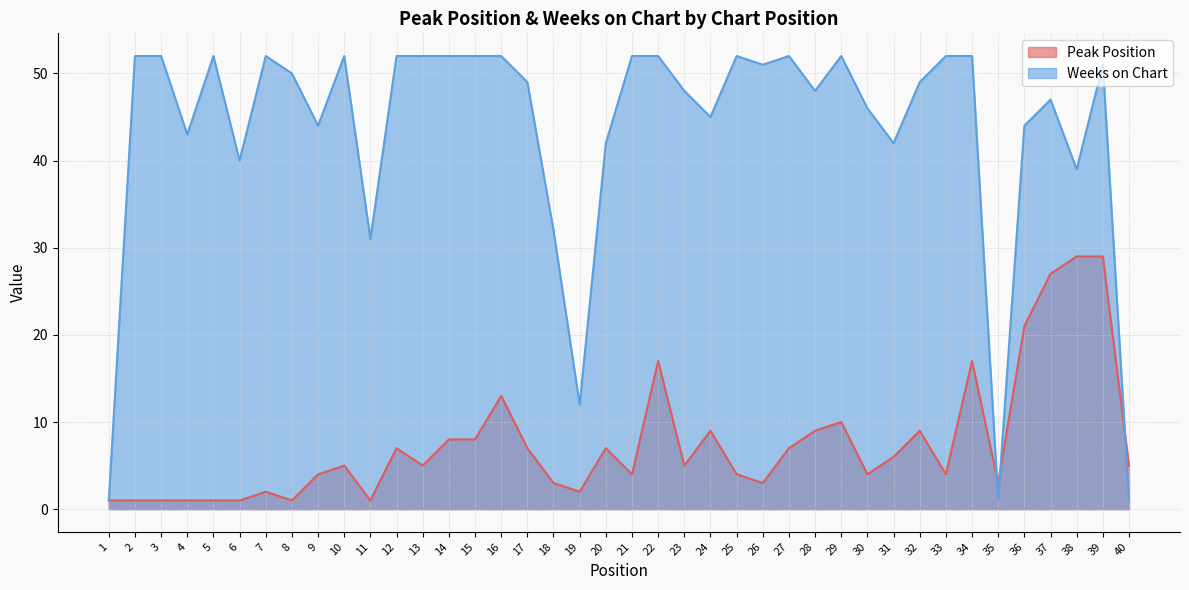

Reading left to right, extract all data points from this chart.

Peak Position: 1=1	2=1	3=1	4=1	5=1	6=1	7=2	8=1	9=4	10=5	11=1	12=7	13=5	14=8	15=8	16=13	17=7	18=3	19=2	20=7	21=4	22=17	23=5	24=9	25=4	26=3	27=7	28=9	29=10	30=4	31=6	32=9	33=4	34=17	35=3	36=21	37=27	38=29	39=29	40=5
Weeks on Chart: 1=1	2=52	3=52	4=43	5=52	6=40	7=52	8=50	9=44	10=52	11=31	12=52	13=52	14=52	15=52	16=52	17=49	18=32	19=12	20=42	21=52	22=52	23=48	24=45	25=52	26=51	27=52	28=48	29=52	30=46	31=42	32=49	33=52	34=52	35=1	36=44	37=47	38=39	39=51	40=1